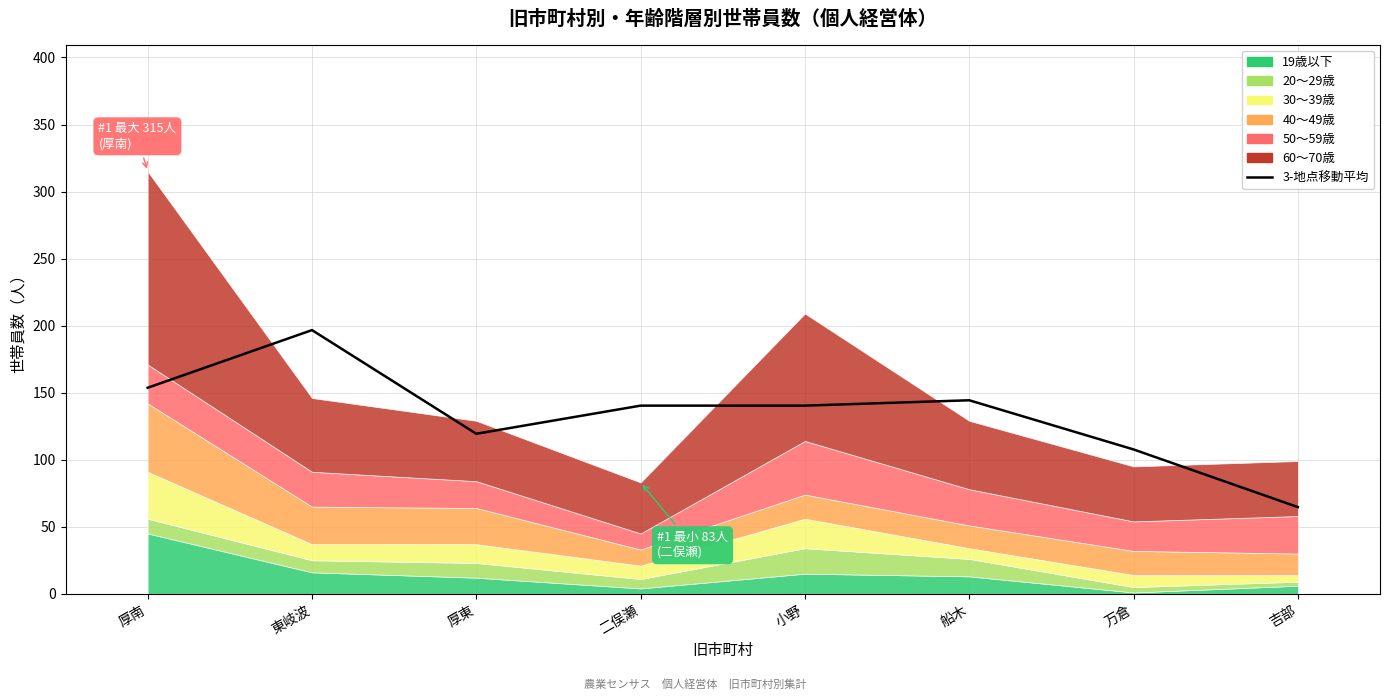

Reading left to right, extract all data points from this chart.

153.7	196.7	119.3	140.3	140.3	144.3	107.7	64.7